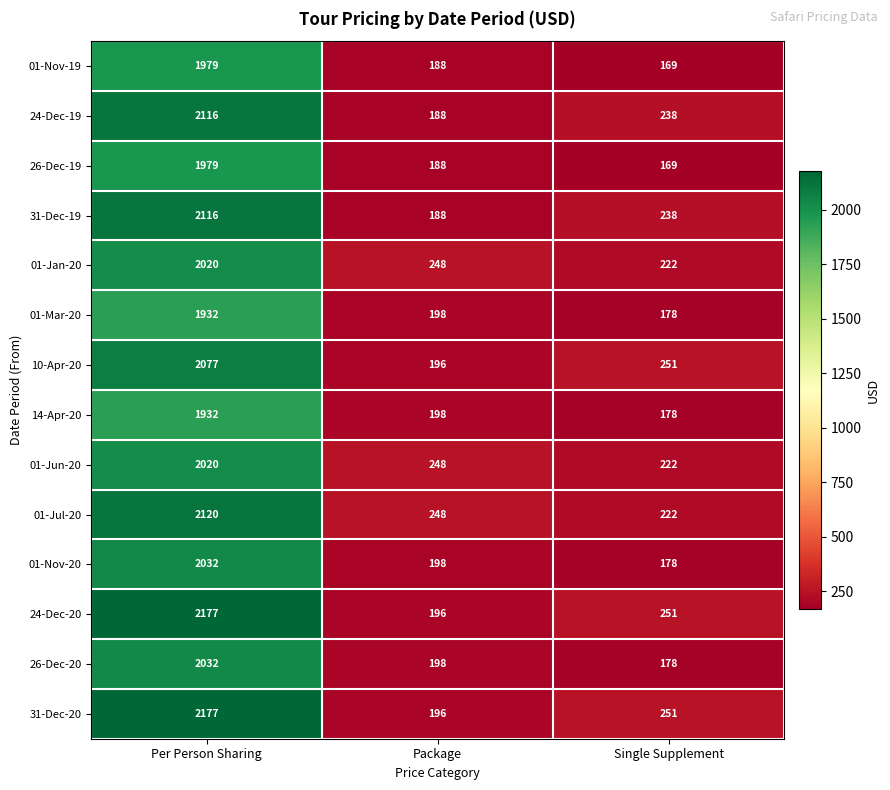

Where is 01-Nov-19 nearest to the value 1074?

Package